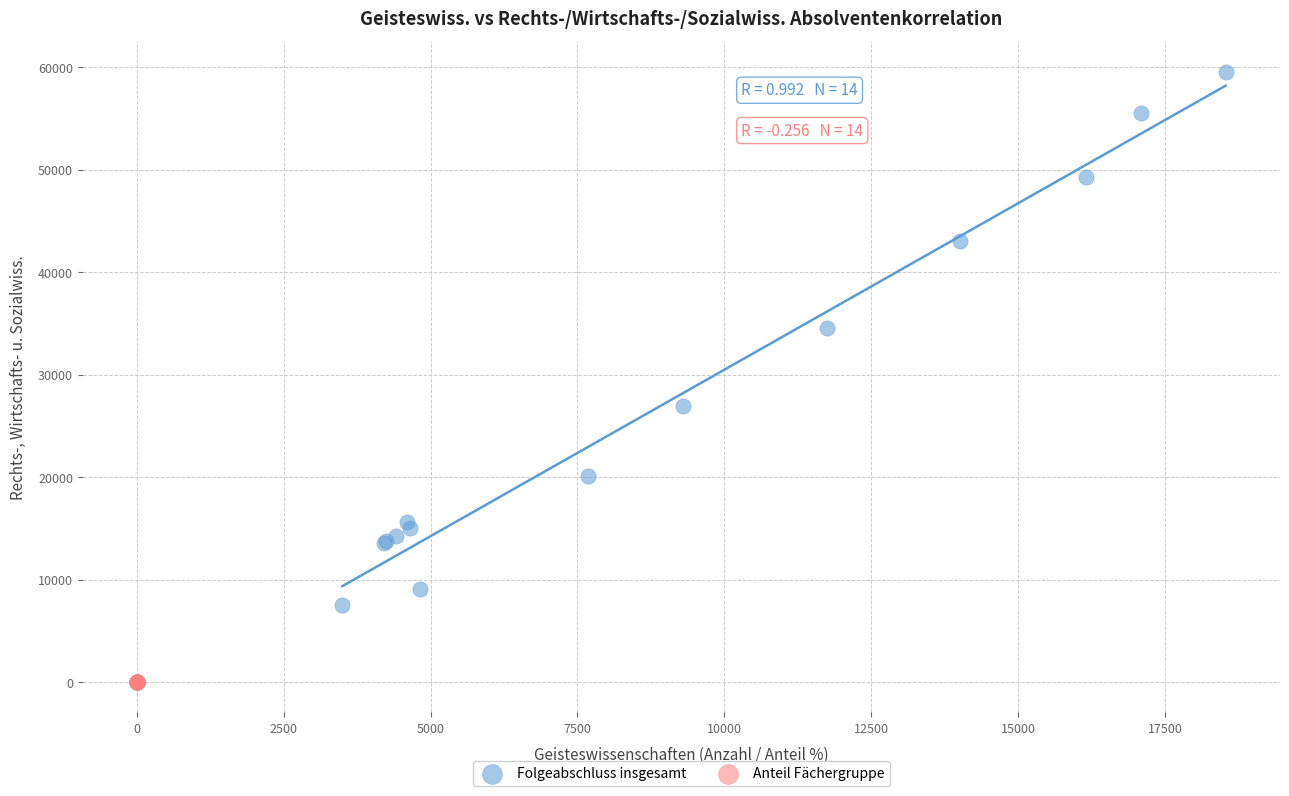

Which series has the largest Y range (max minus min)?

Folgeabschluss insgesamt